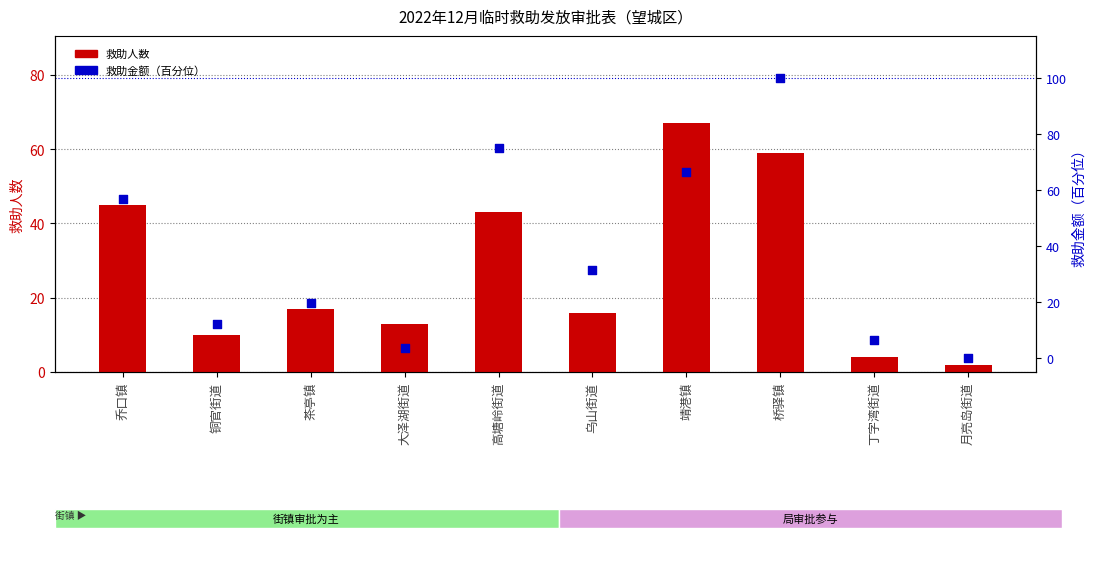

Which series reaches the minimum Y coordinate?

救助金额（百分位）